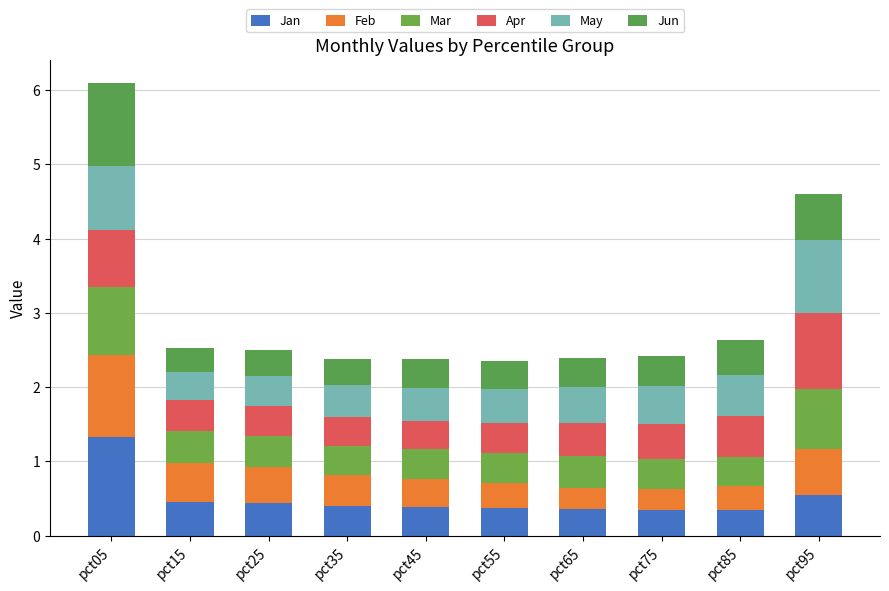

Count the number of categories in the chart.

10